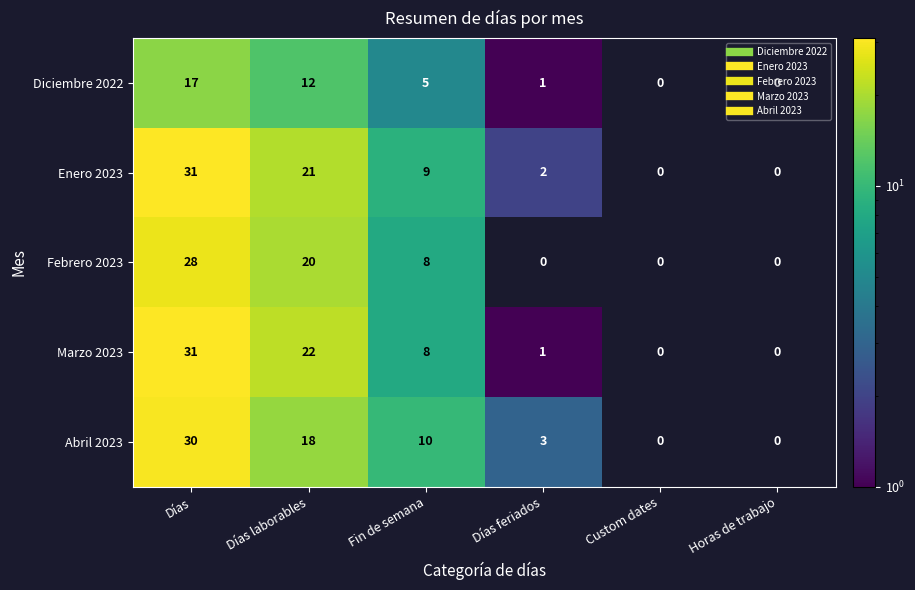

How many values in Abril 2023 are above zero?

4